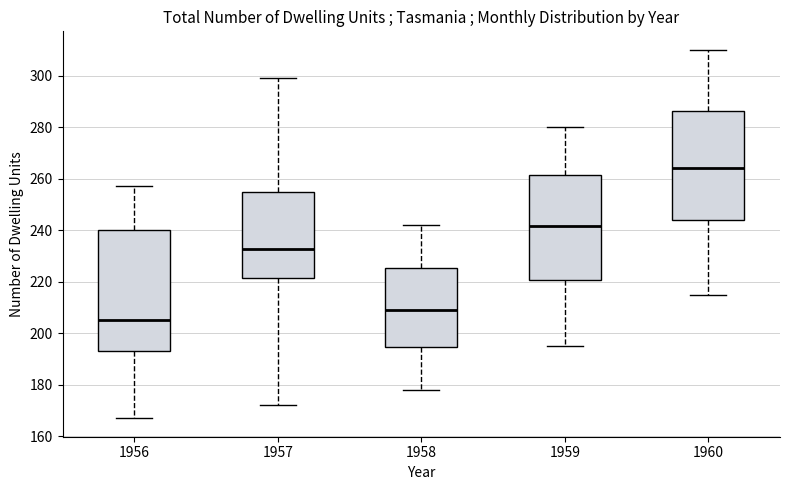

Reading left to right, transcribe this box plot: for each box, give where its median line is, the range the box spans, and where its two whiskers end, as read against the y-axis. The values are not printed on the chart, so give them approximately, as read against the axis.

1956: median 206, box 194 to 240, whiskers 168 to 258
1957: median 232, box 222 to 256, whiskers 172 to 300
1958: median 210, box 194 to 226, whiskers 178 to 242
1959: median 242, box 220 to 262, whiskers 196 to 280
1960: median 264, box 244 to 286, whiskers 216 to 310